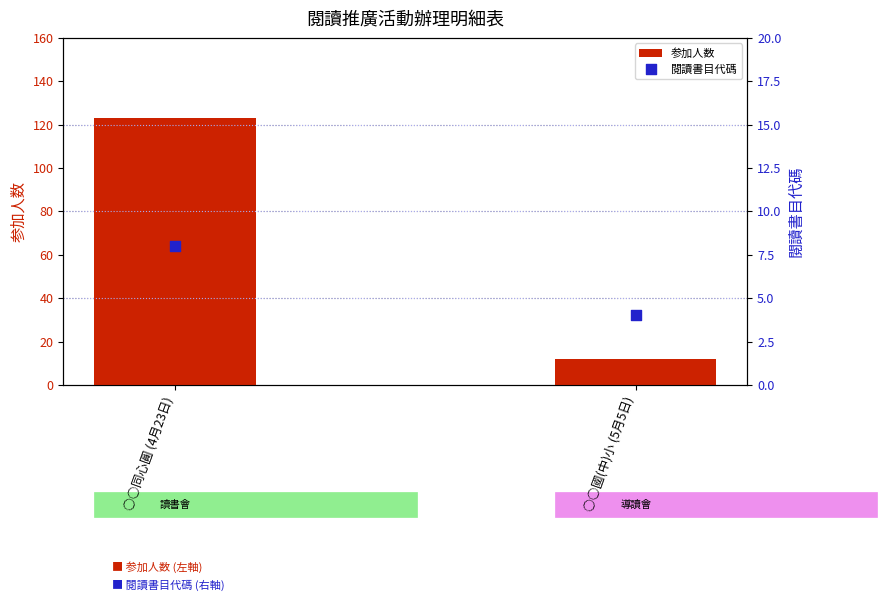

At how many categories does at least one series exceed 31?

1